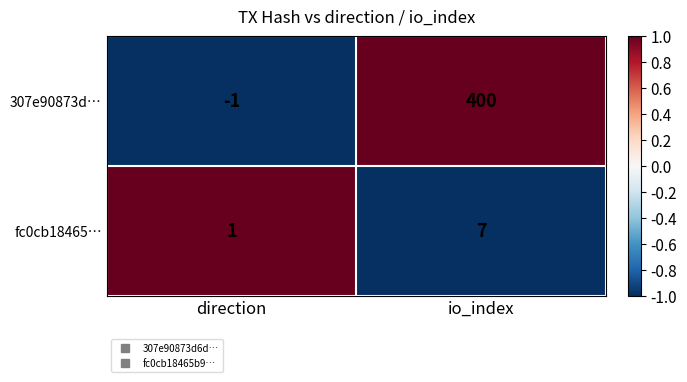

At how many categories does at least one series exceed 0?

2